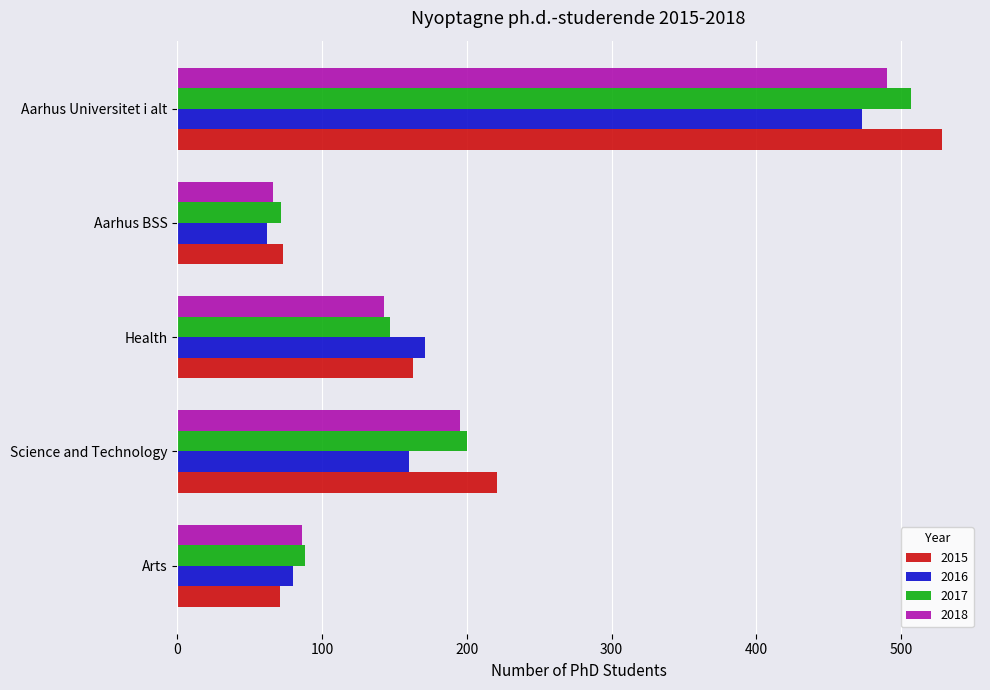

How many data points does each series have?

5